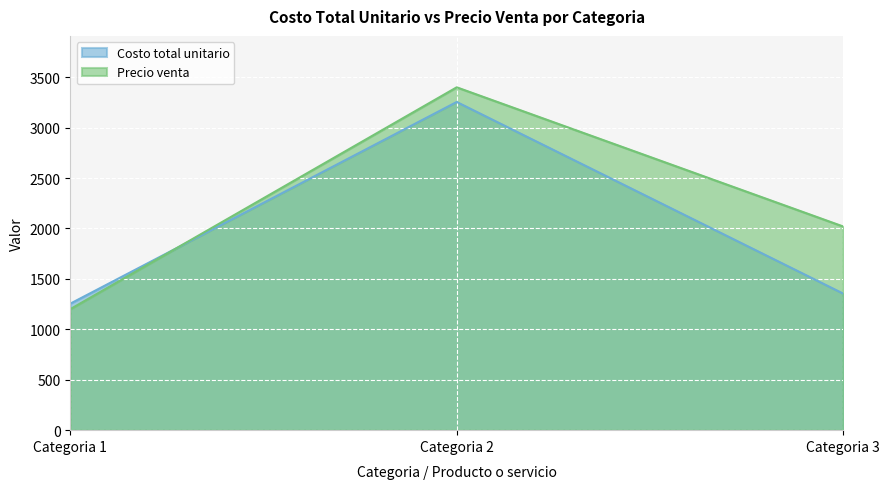

Which category has the lowest value across all series?

Categoria 1